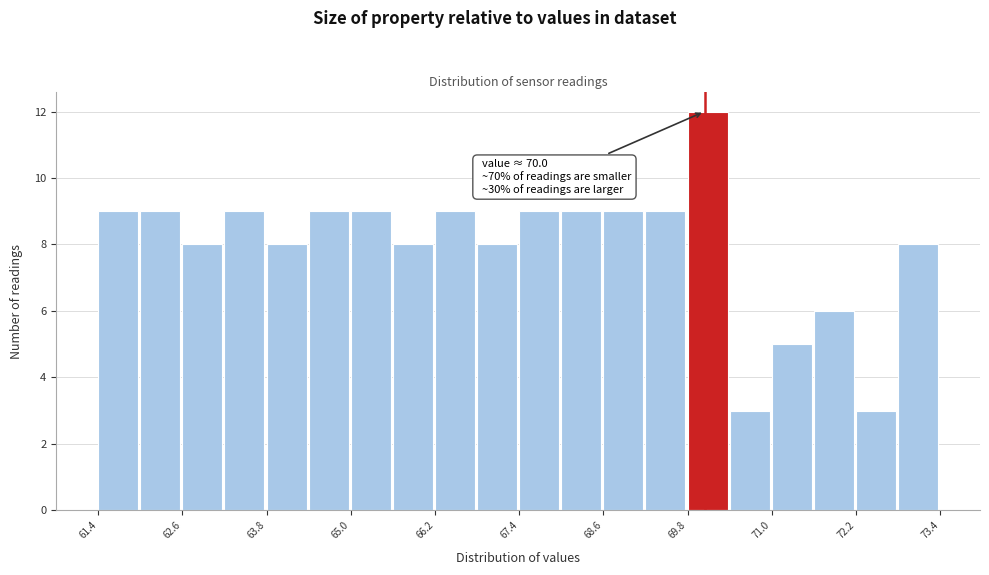

Read against the x-axis, roughly where is the centre of the tallest bar?

70.0